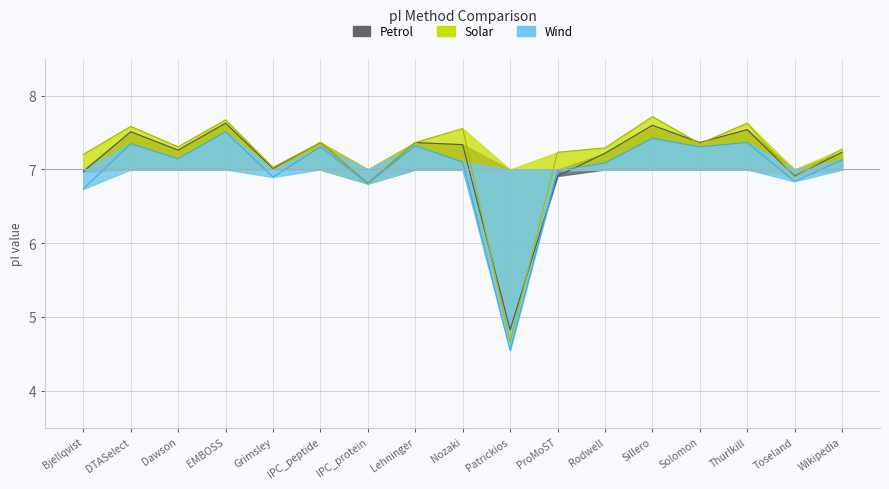

Reading left to right, extract all data points from this chart.

Petrol: Bjellqvist=7.0	DTASelect=7.5	Dawson=7.3	EMBOSS=7.6	Grimsley=7.0	IPC_peptide=7.4	IPC_protein=6.8	Lehninger=7.4	Nozaki=7.3	Patrickios=4.8	ProMoST=6.9	Rodwell=7.2	Sillero=7.6	Solomon=7.4	Thurlkill=7.5	Toseland=6.9	Wikipedia=7.2
Solar: Bjellqvist=7.2	DTASelect=7.6	Dawson=7.3	EMBOSS=7.7	Grimsley=7.0	IPC_peptide=7.4	IPC_protein=6.8	Lehninger=7.4	Nozaki=7.6	Patrickios=4.7	ProMoST=7.2	Rodwell=7.3	Sillero=7.7	Solomon=7.4	Thurlkill=7.6	Toseland=6.9	Wikipedia=7.3
Wind: Bjellqvist=6.7	DTASelect=7.4	Dawson=7.1	EMBOSS=7.5	Grimsley=6.9	IPC_peptide=7.3	IPC_protein=6.8	Lehninger=7.3	Nozaki=7.1	Patrickios=4.5	ProMoST=7.0	Rodwell=7.1	Sillero=7.4	Solomon=7.3	Thurlkill=7.4	Toseland=6.8	Wikipedia=7.1